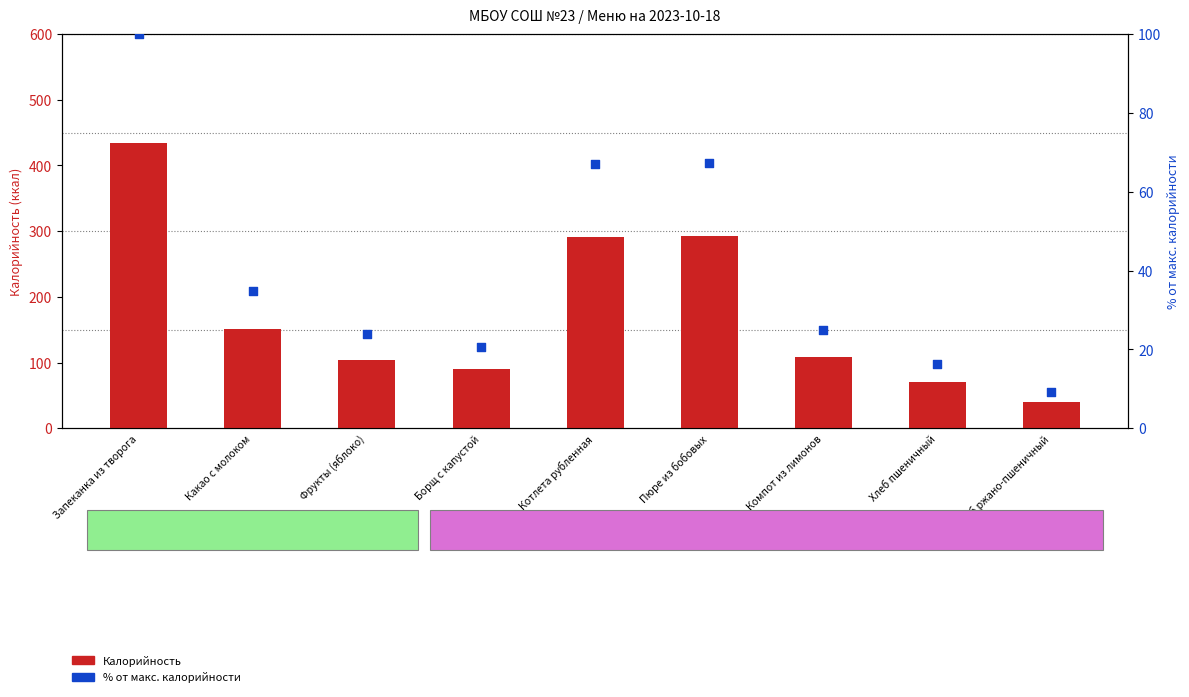

Which series contains the highest Y value?

Калорийность